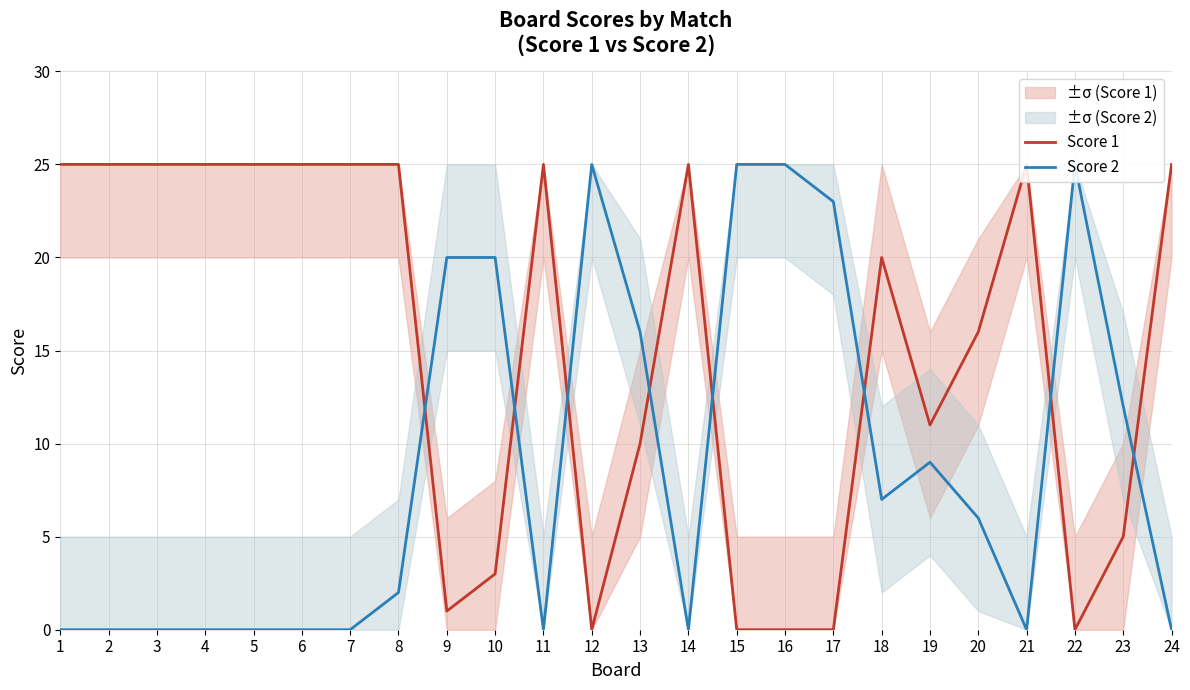

True or false: Score 1 and Score 2 cross at least once.

True